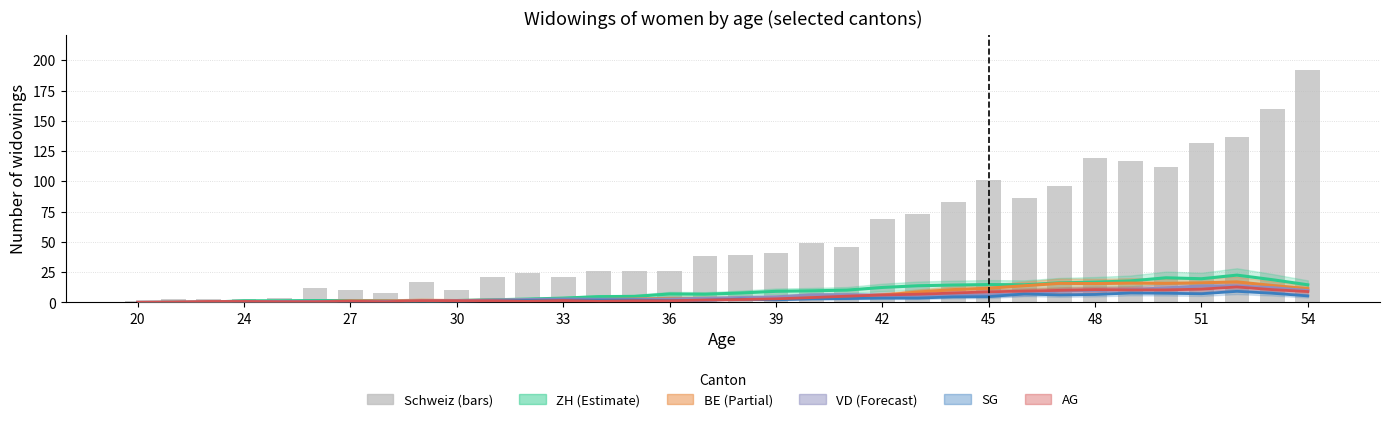

Count the number of categories in the chart.

34